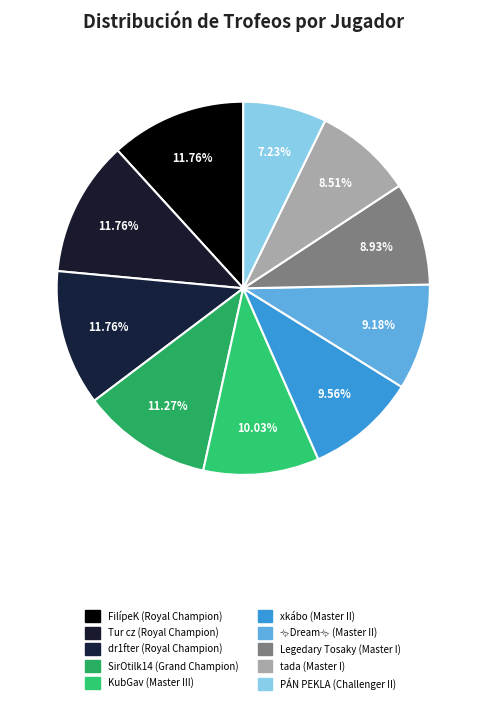

Which slice is the smallest?

PÁN PEKLA (Challenger II)